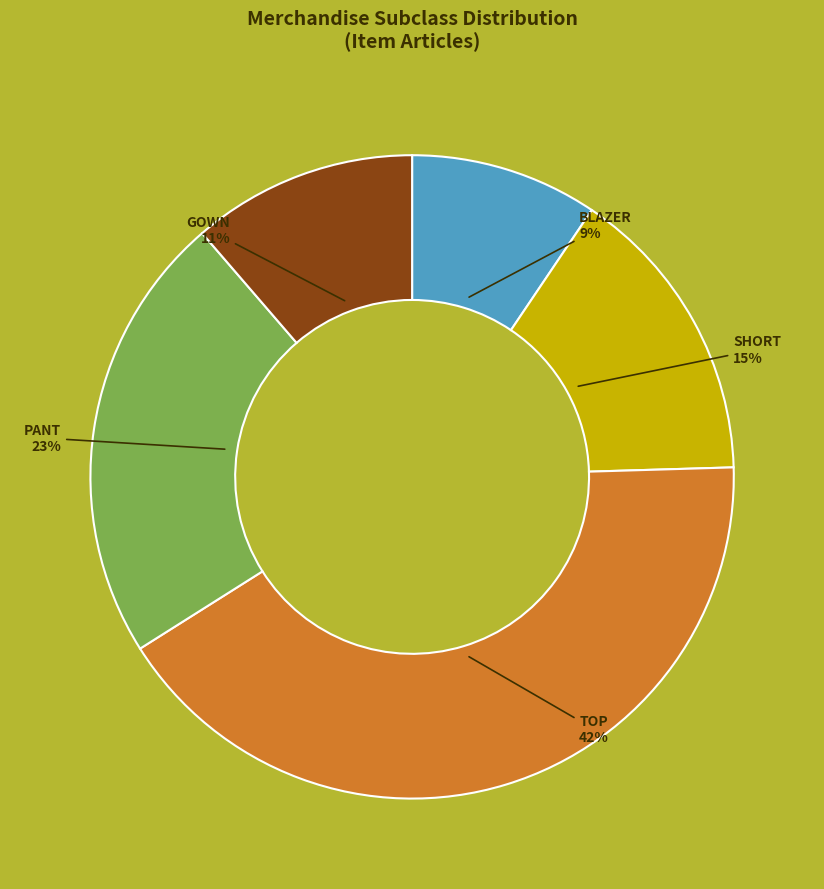

Rank the categories by value from lowest to highest.

BLAZER, GOWN, SHORT, PANT, TOP